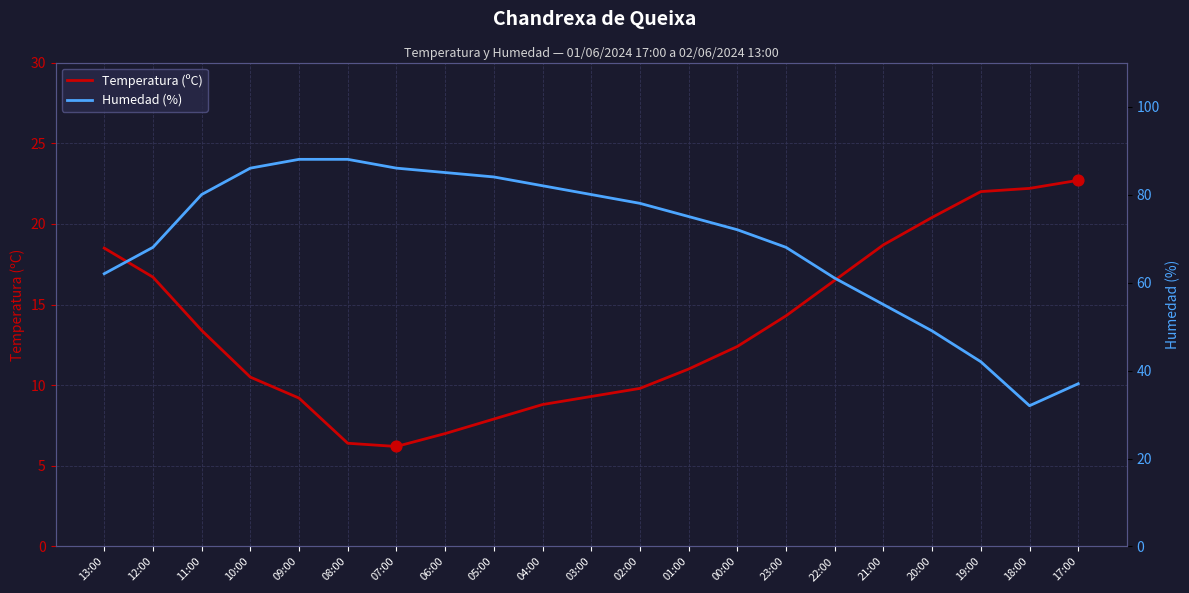

Which series reaches the minimum Y coordinate?

Temperatura (ºC)